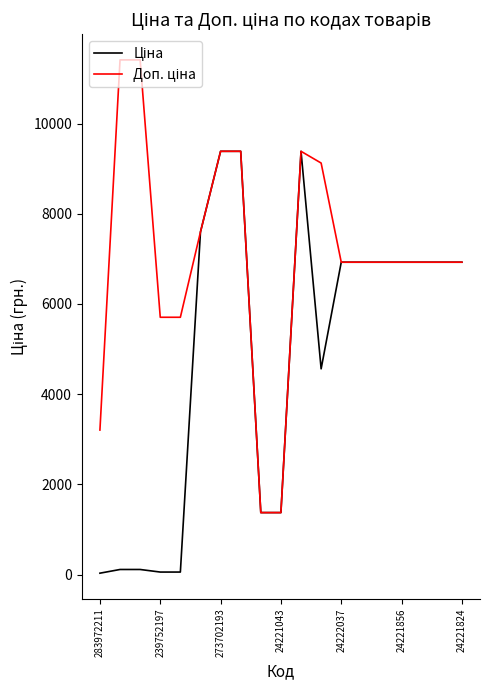

What is the greatest value displayed?

11410.0